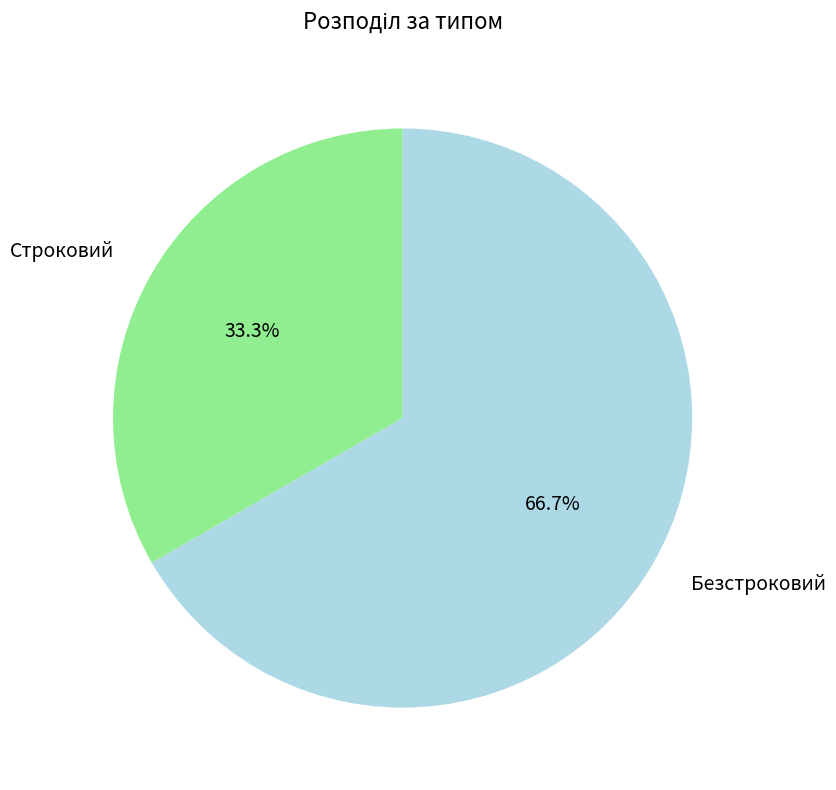

The Безстроковий slice represents 77% of the pie. True or false?

False